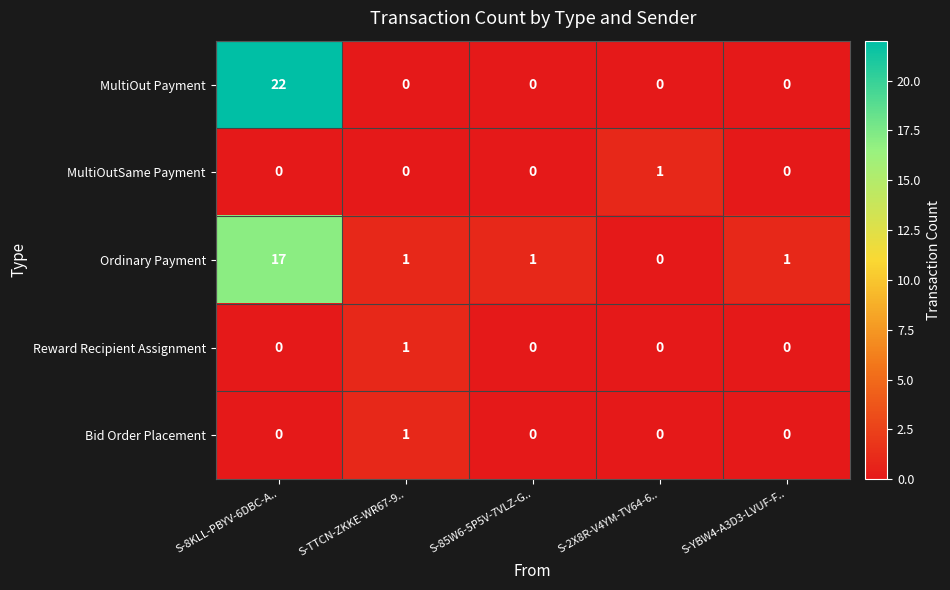

Which series has the largest range (max minus min)?

MultiOut Payment